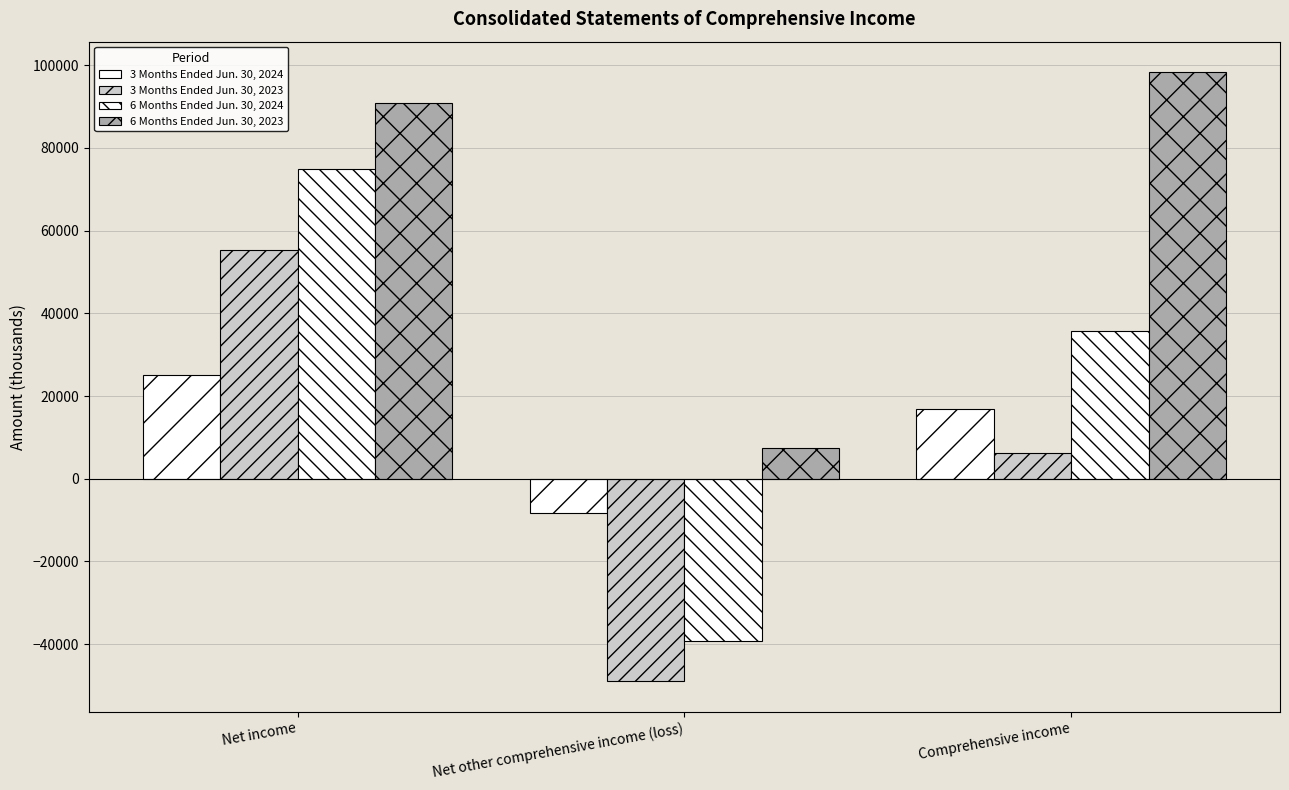

How many values in 6 Months Ended Jun. 30, 2024 are above zero?

2